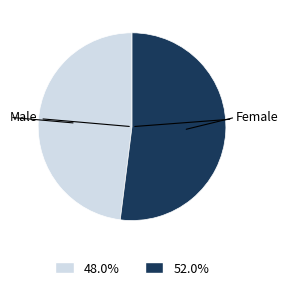

Between Male and Female, which is larger?

Female